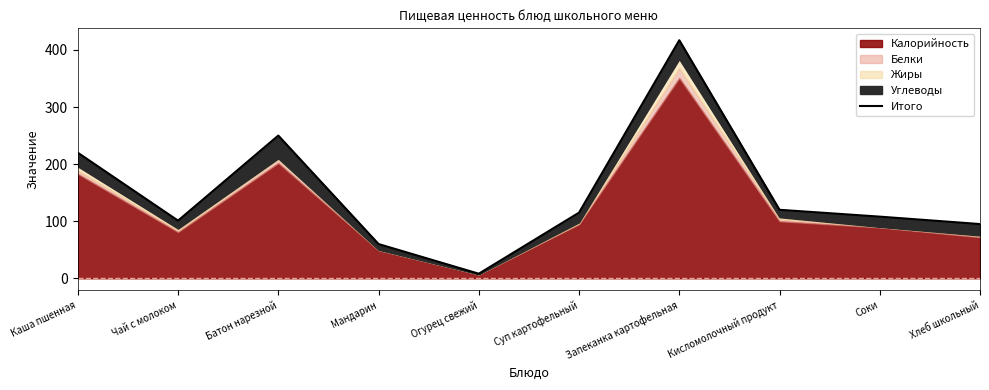

How many lines are shown in the chart?

1